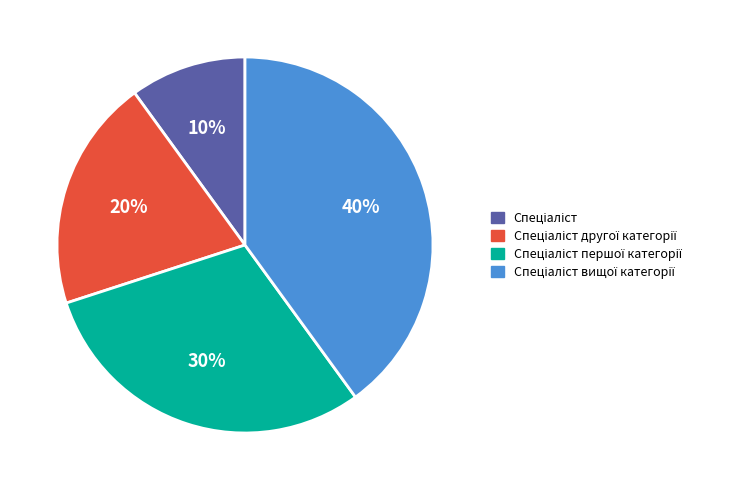

Is there a majority slice in this chart?

No